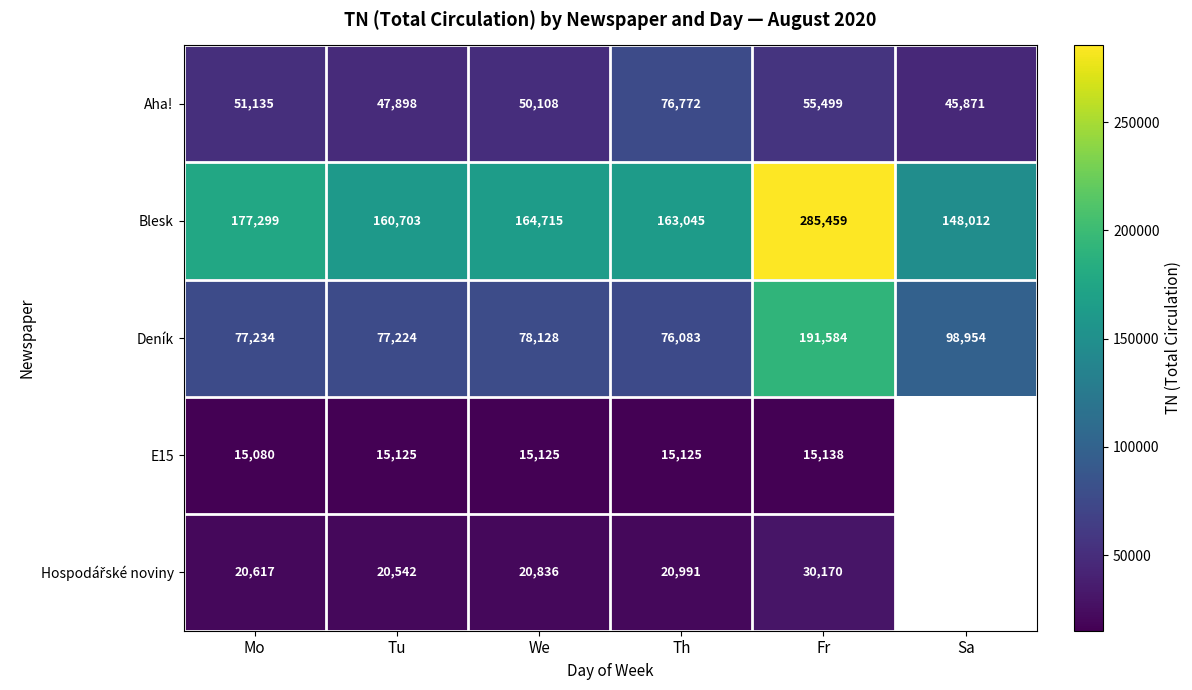

Is it true that Deník equals 76083 at Th?

True